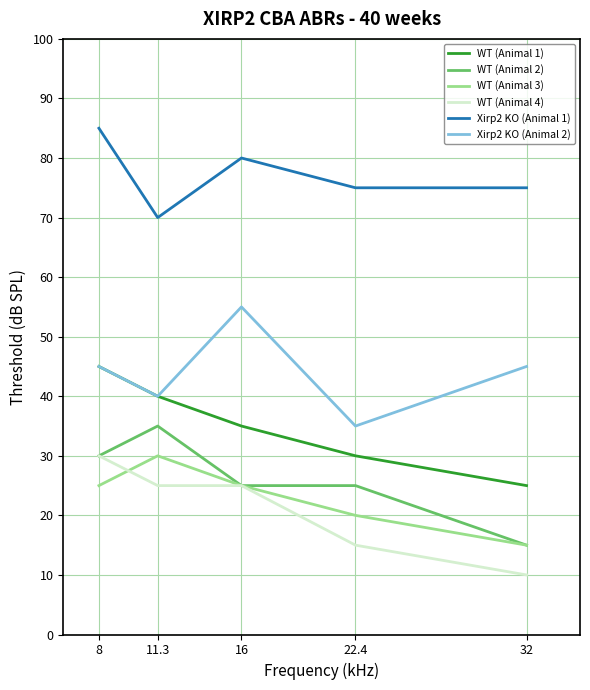

Which category has the highest value across all series?

8